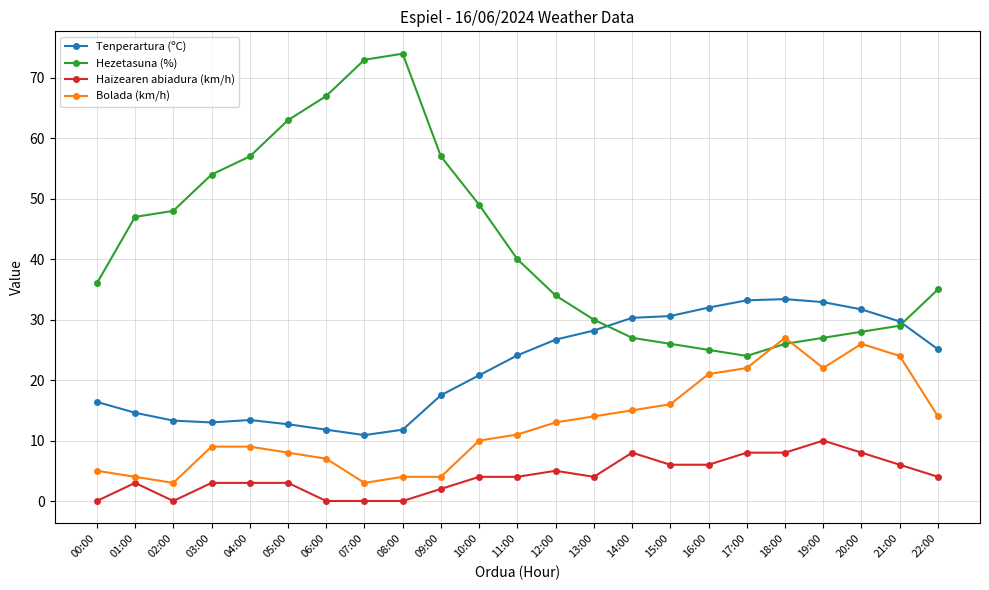

How many interior local peaks does the Hezetasuna (%) series have?

1